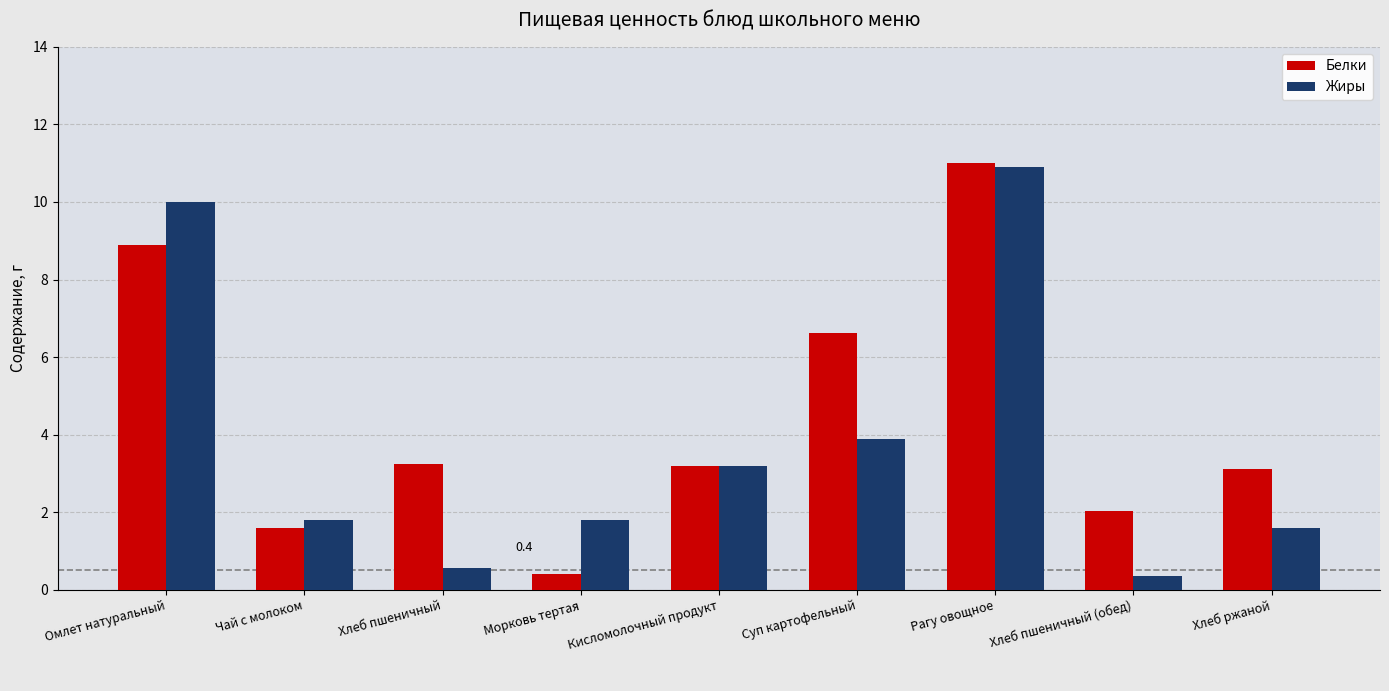

Rank the series at Хлеб ржаной from lowest to highest value.

Жиры, Белки